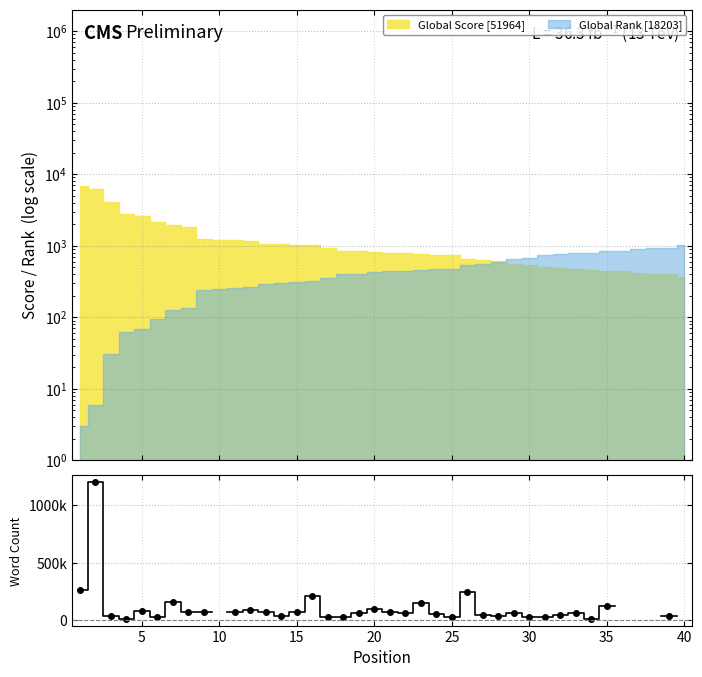

What is the value of the 25th point from the left?

27000.0